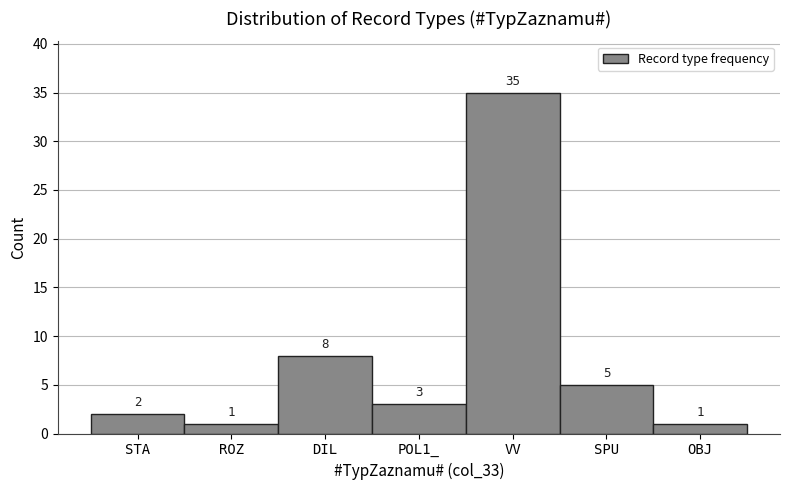

Reading left to right, extract all data points from this chart.

2	1	8	3	35	5	1